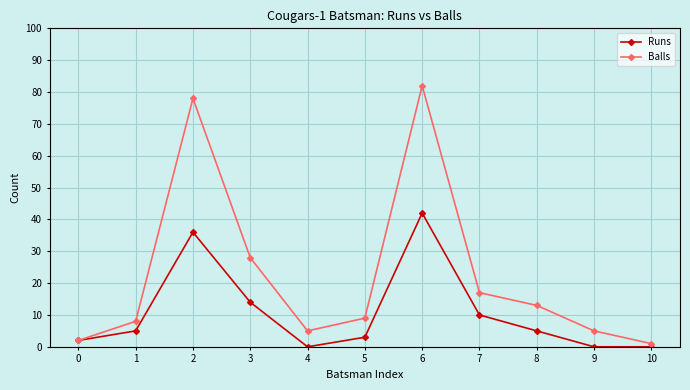

At how many categories does at least one series exceed 26?

3